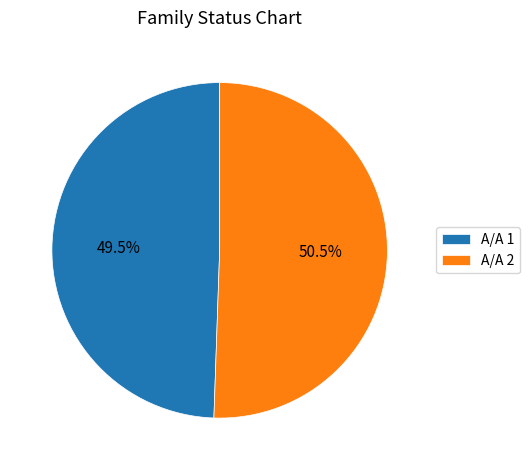

Approximately how many times larger is the value at Α/Α 1 compared to Α/Α 2?

1.0